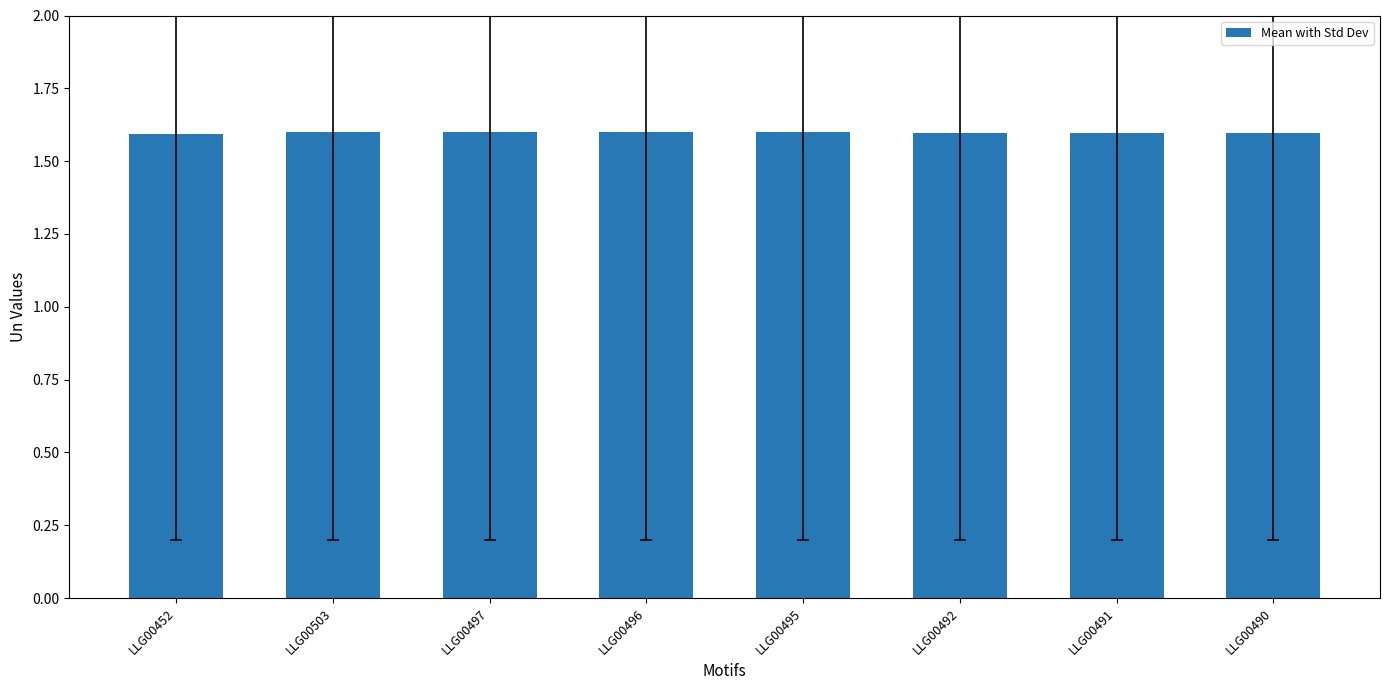

What is the sum of the values at LLG00452 and LLG00491?

3.2